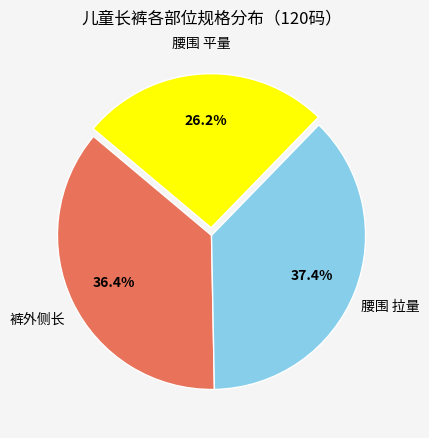

Is there a majority slice in this chart?

No